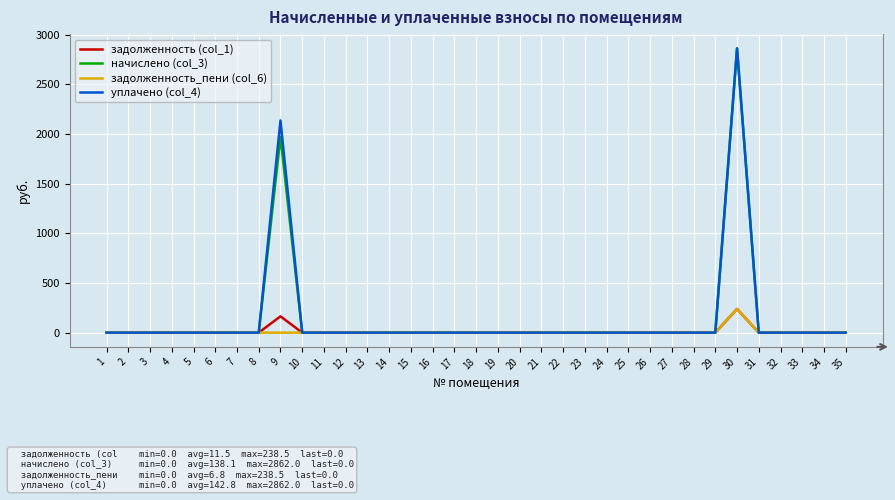

The value of задолженность (col_1) at 9 is 164.3. True or false?

True